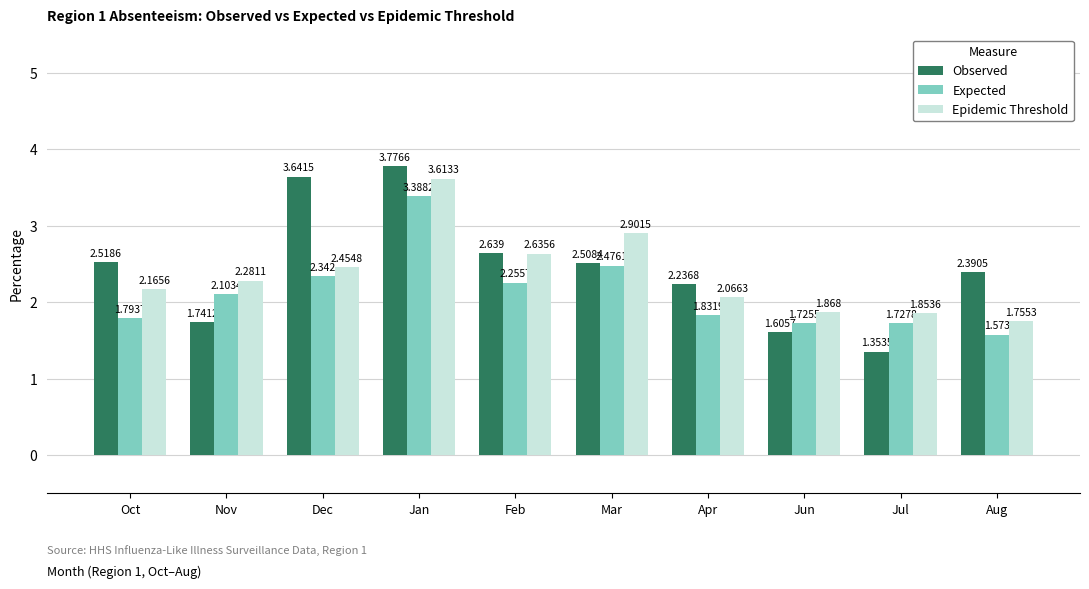

What position from the right is Nov?

9